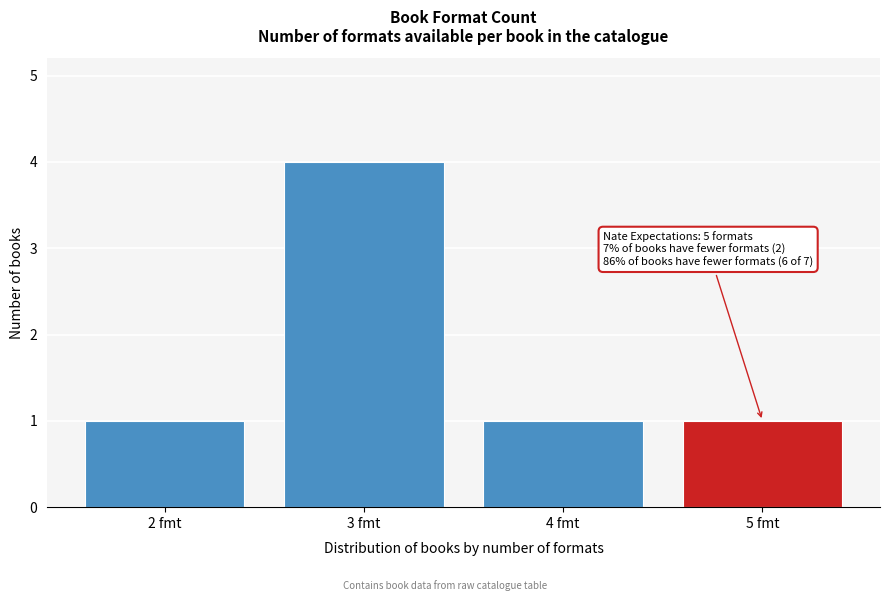

Reading left to right, list all the values displayed in this chart.

2 fmt=1	3 fmt=4	4 fmt=1	5 fmt=1